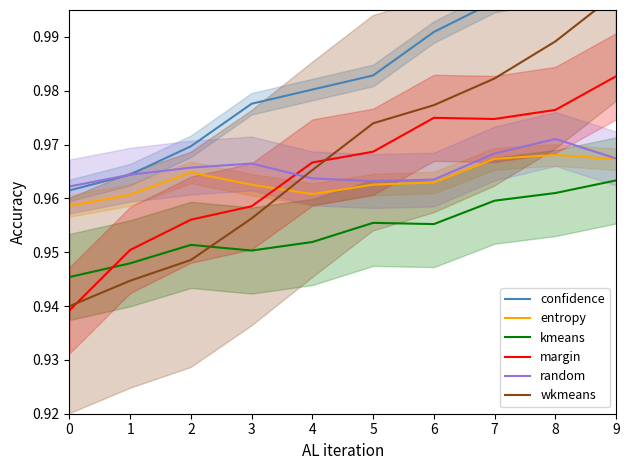

Does the chart have visible grid lines?

No